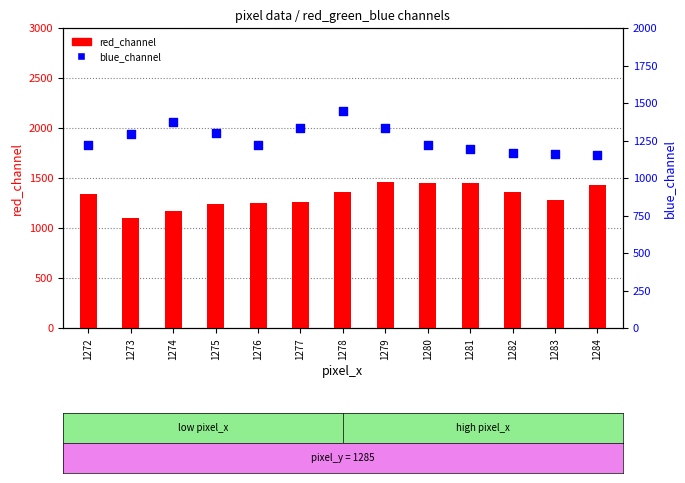

Which series reaches the minimum Y coordinate?

red_channel